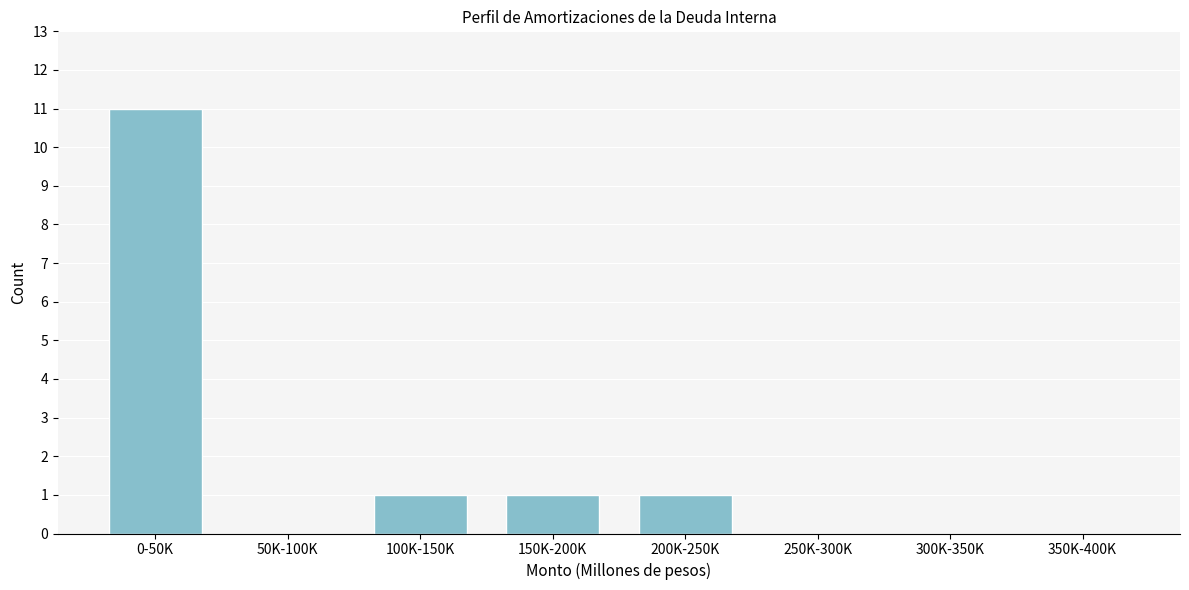

Reading left to right, extract all data points from this chart.

0-50K=11	50K-100K=0	100K-150K=1	150K-200K=1	200K-250K=1	250K-300K=0	300K-350K=0	350K-400K=0